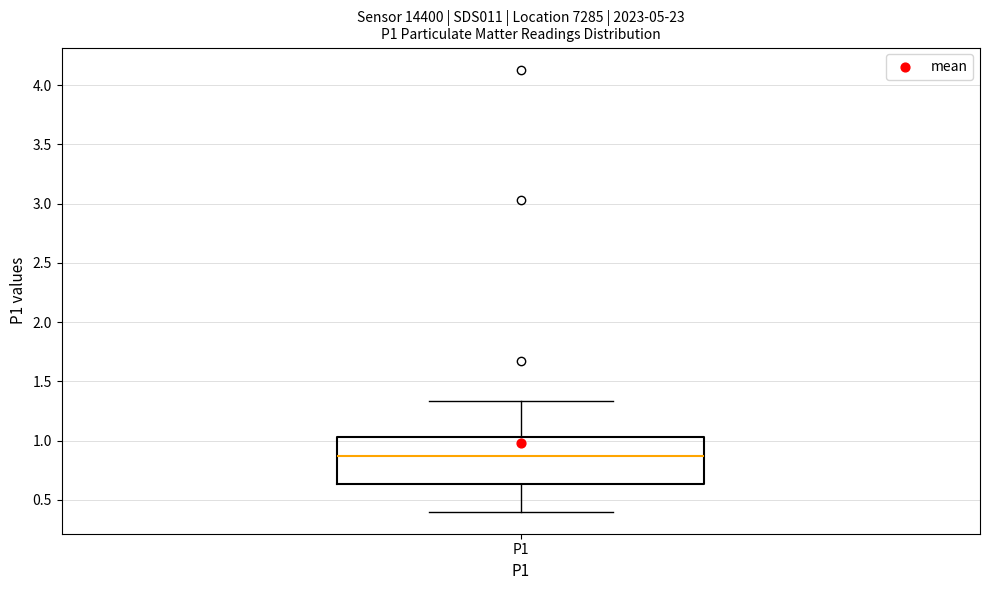

Transcribe this box plot: give where the median line is, the range the box spans, and where the two whiskers end, as read against the y-axis. The values are not printed on the chart, so give them approximately, as read against the axis.

median 0.85, box 0.65 to 1.05, whiskers 0.40 to 1.35